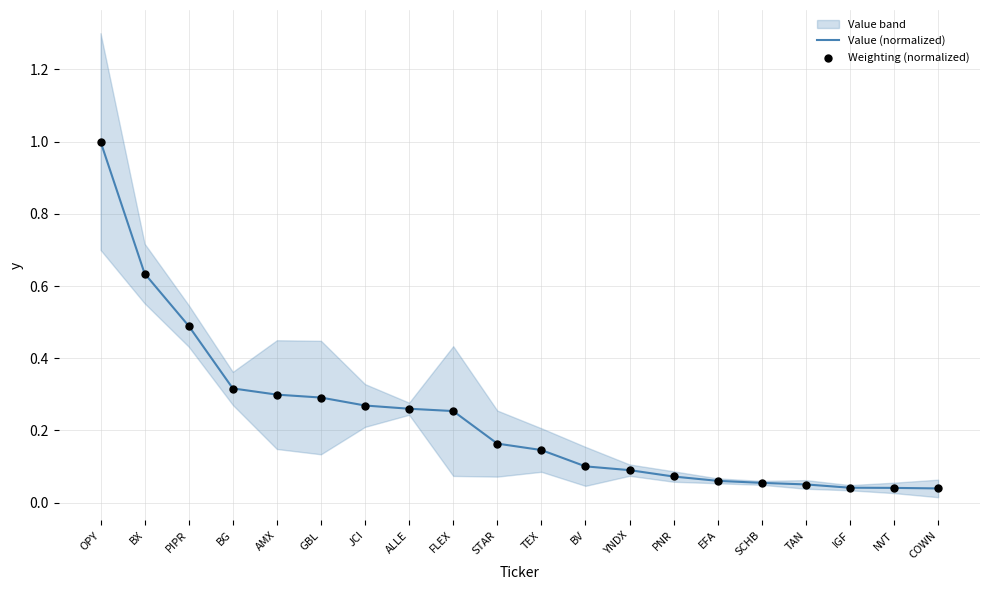

At which category is the sum across all series the highest?

OPY